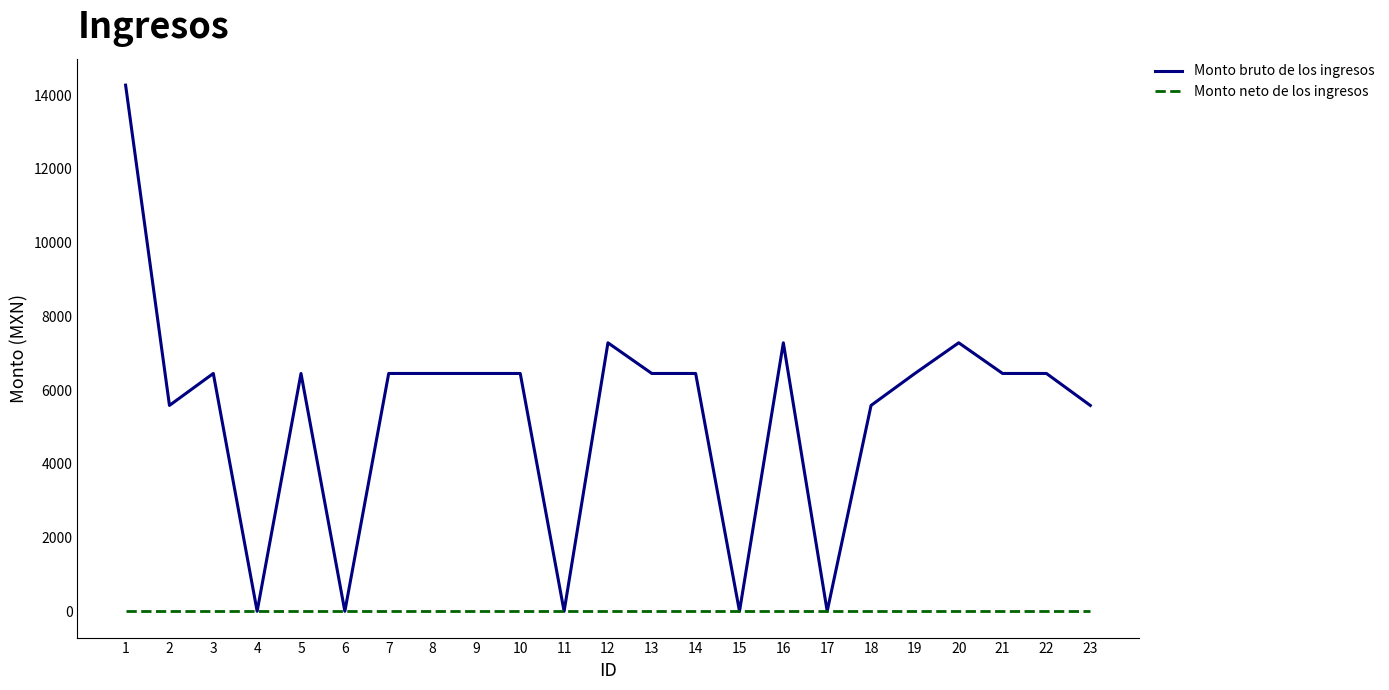

What is the difference between the highest and lowest values at 23?

5583